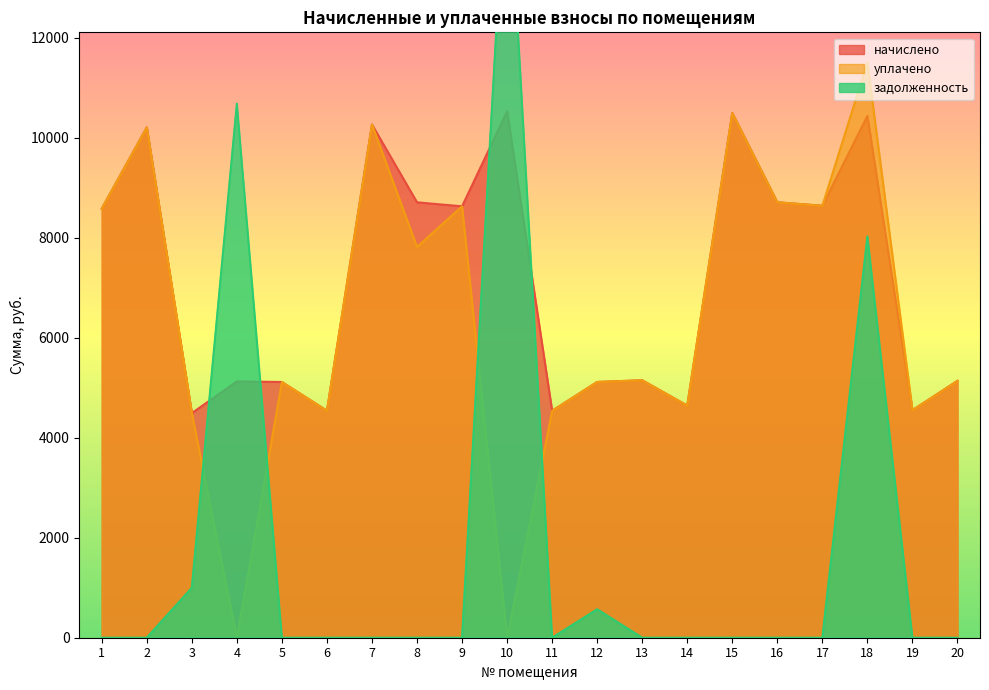

How many values in the начислено series are below 8582?

10